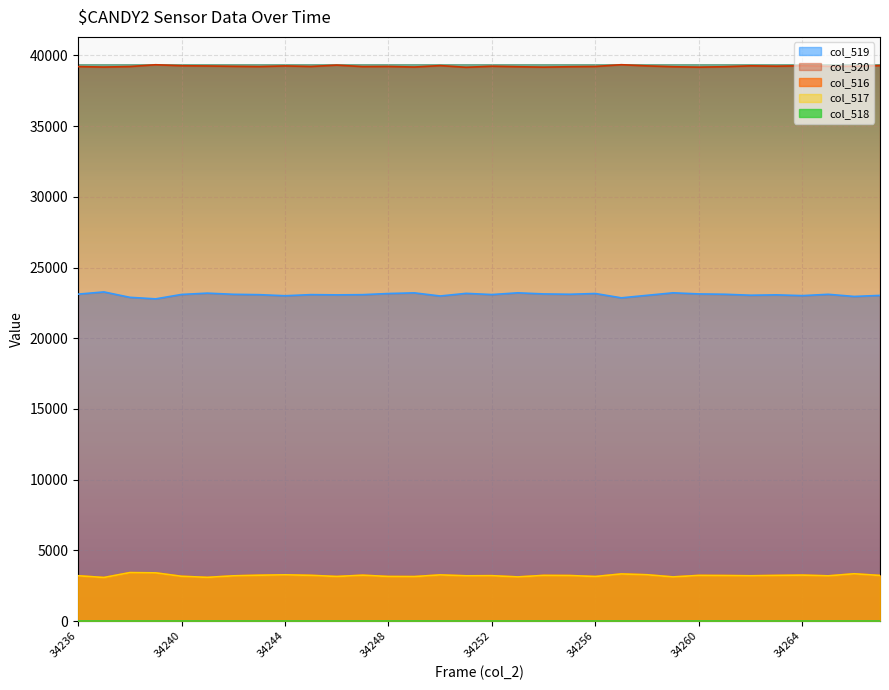

How many values in the col_517 series exceed 3220?

15